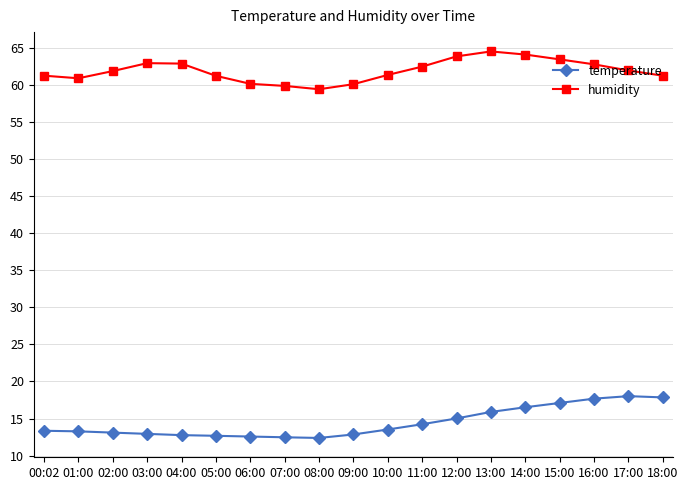

True or false: temperature and humidity intersect in this chart.

False